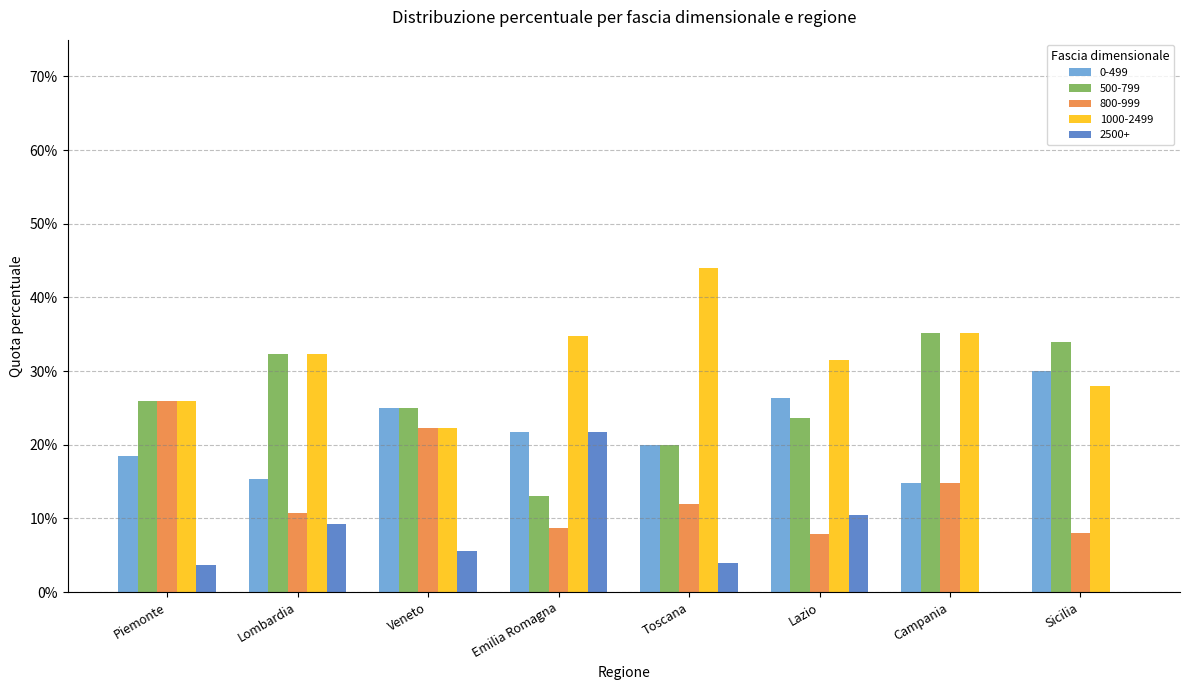

The value of 2500+ at Lombardia is 0.1. True or false?

True